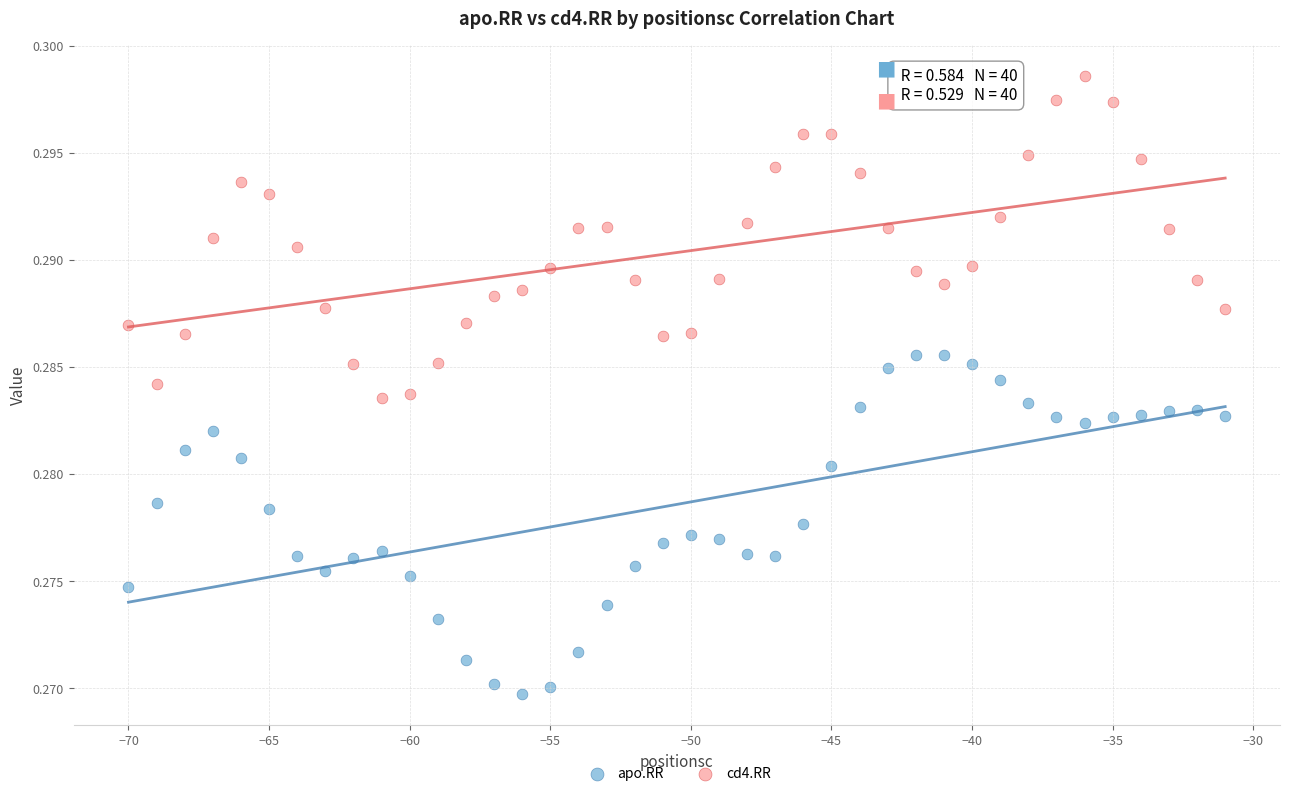

What are all the series names shown in the legend?

apo.RR, cd4.RR